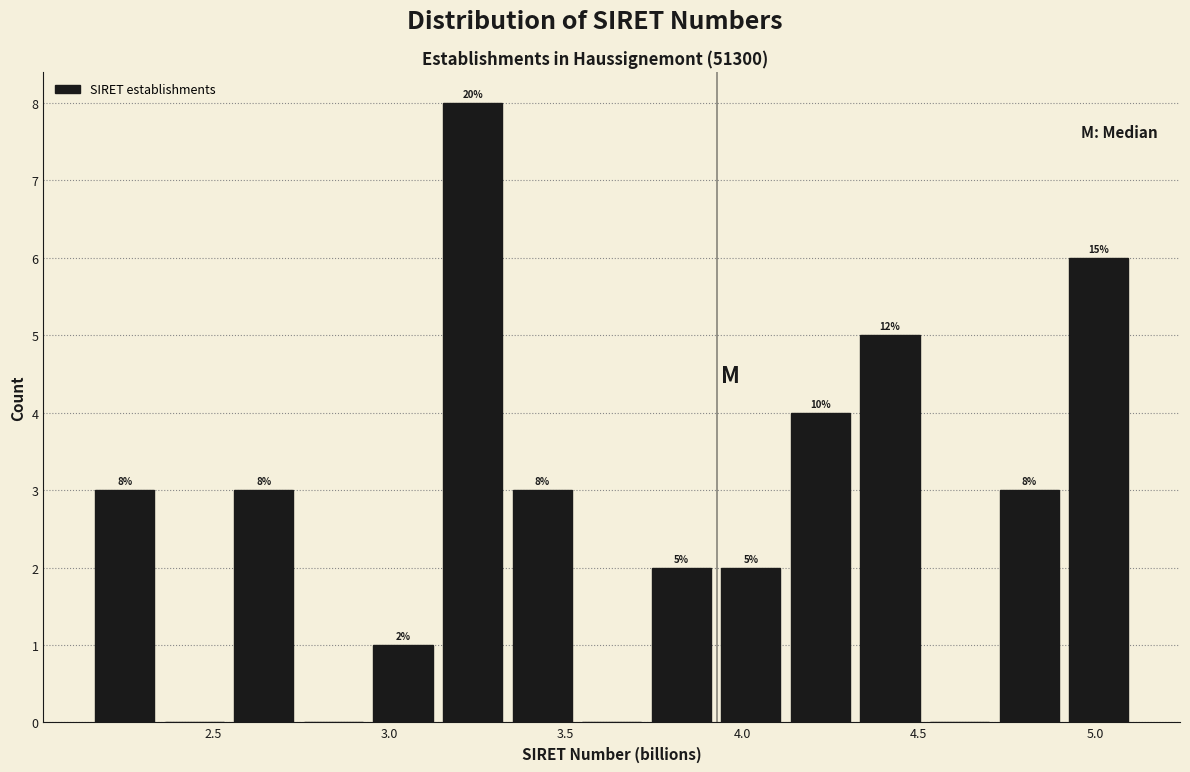

Around what value on the x-axis is the tallest bar? Give the approximate position of its centre, as read against the axis.

3.25